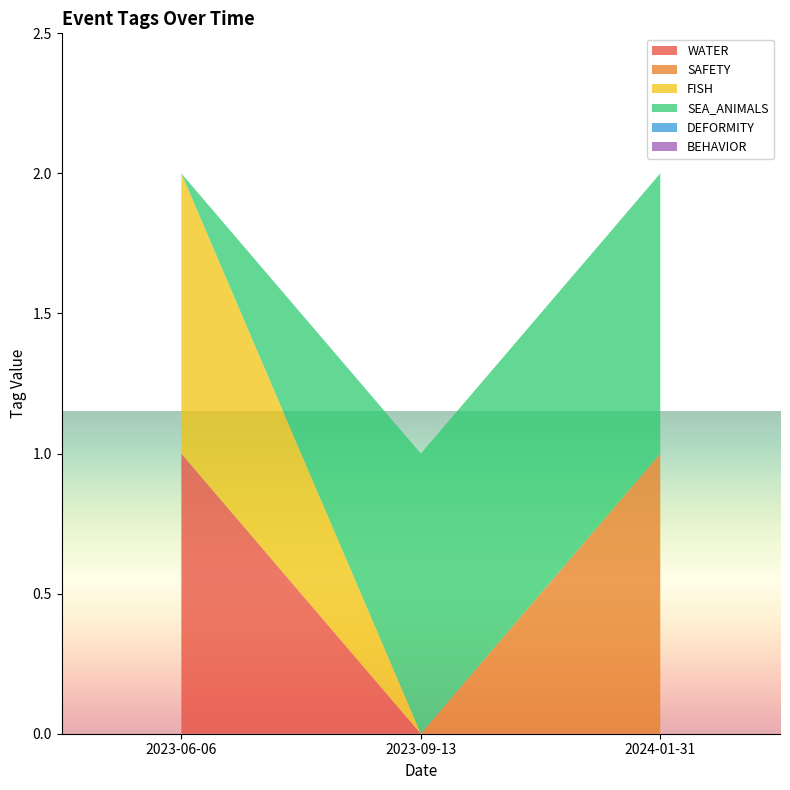

Reading left to right, list all the values displayed in this chart.

WATER: 2024-01-31=0	2023-09-13=0	2023-06-06=1
SAFETY: 2024-01-31=1	2023-09-13=0	2023-06-06=0
FISH: 2024-01-31=0	2023-09-13=0	2023-06-06=1
SEA_ANIMALS: 2024-01-31=1	2023-09-13=1	2023-06-06=0
DEFORMITY: 2024-01-31=0	2023-09-13=0	2023-06-06=0
BEHAVIOR: 2024-01-31=0	2023-09-13=0	2023-06-06=0